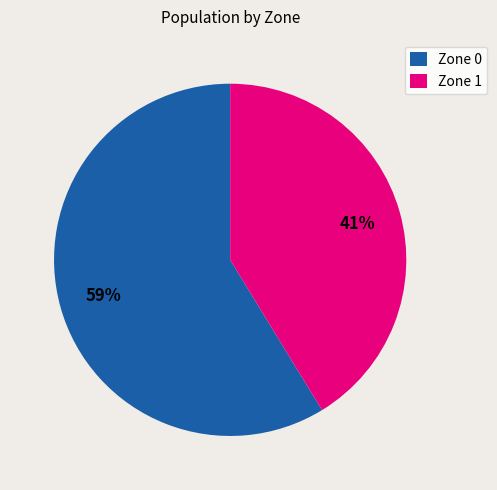

What is the ratio of the value at Zone 0 to the value at Zone 1?

1.4